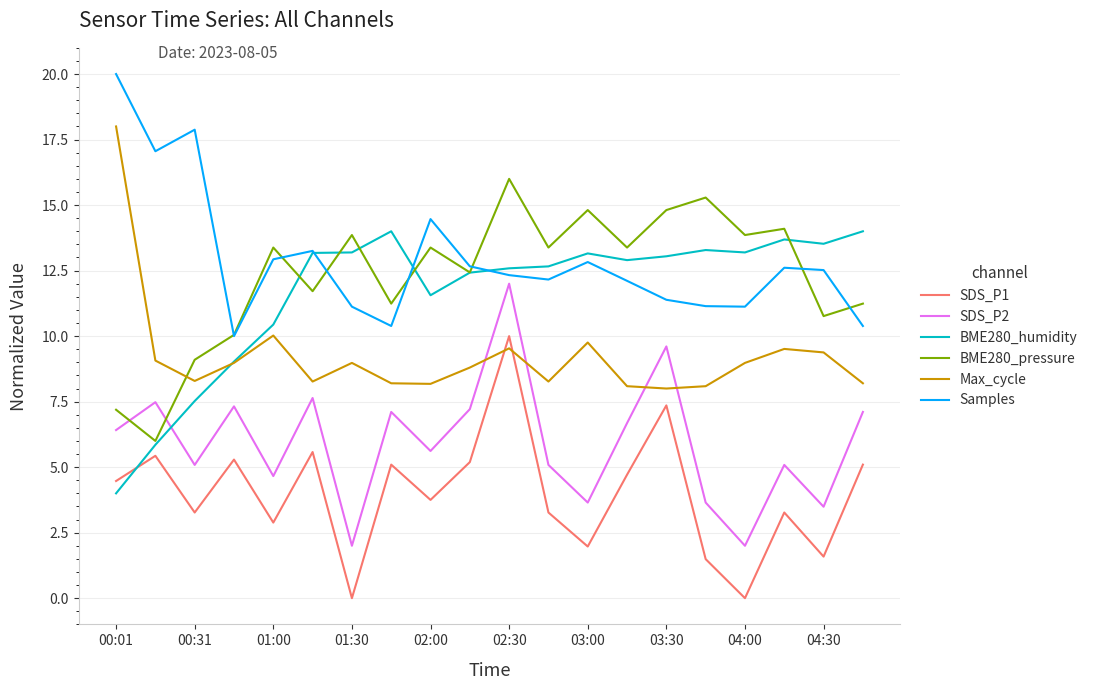

List the series in order of their peak value, lowest first.

SDS_P1, SDS_P2, BME280_humidity, BME280_pressure, Max_cycle, Samples